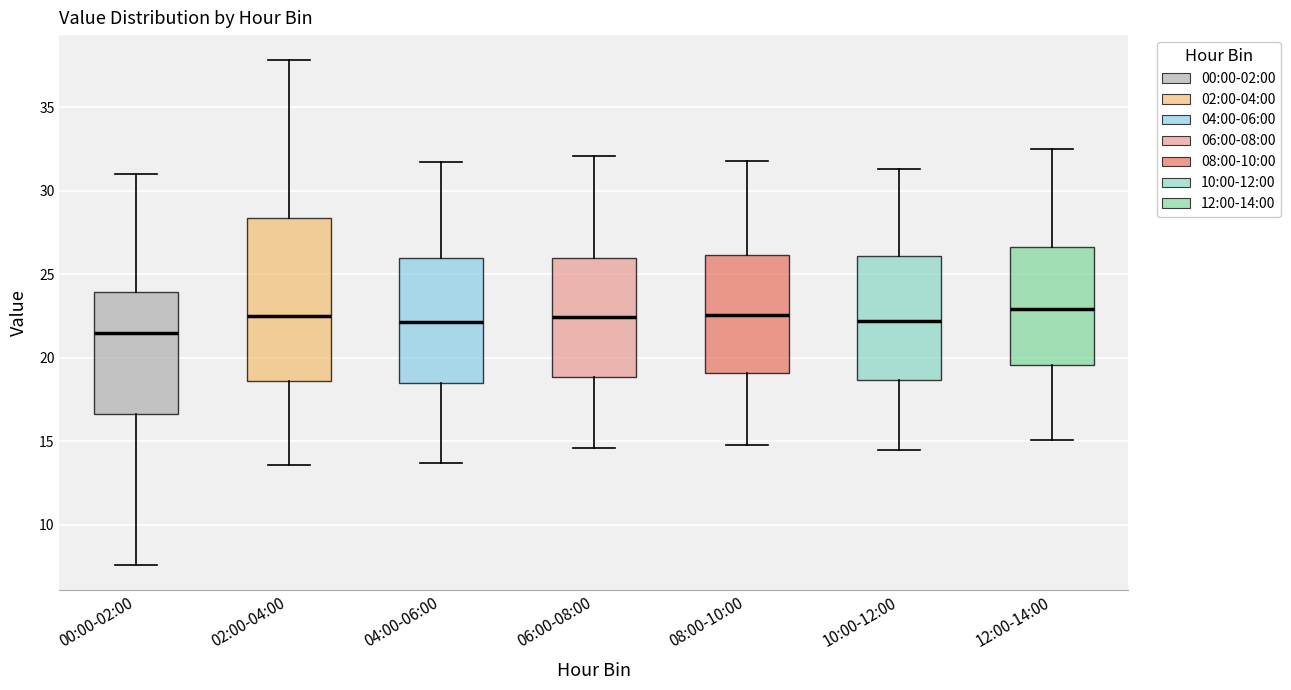

Where does the median line of the box for 00:00-02:00 sit on the y-axis? The values are not printed on the chart, so give them approximately, as read against the axis.

21.5